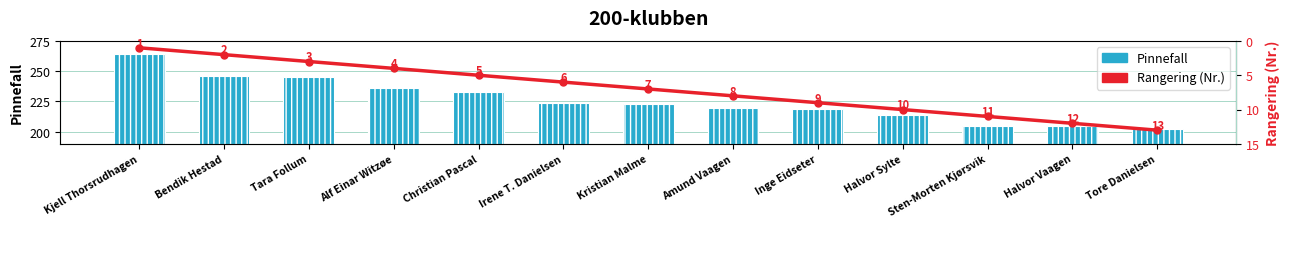

What position from the right is Christian Pascal?

9